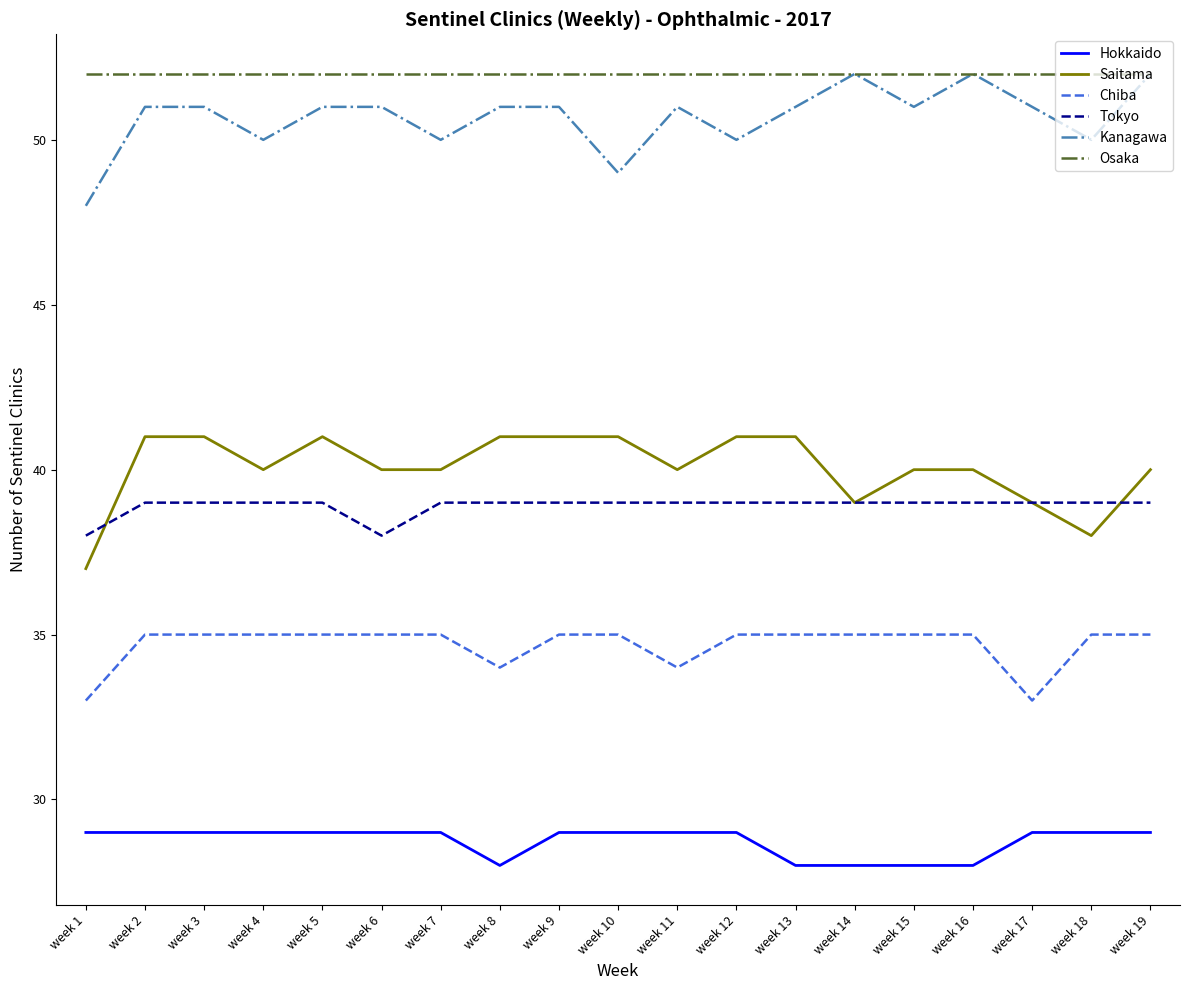

How many Saitama values are between 40 and 41?

15